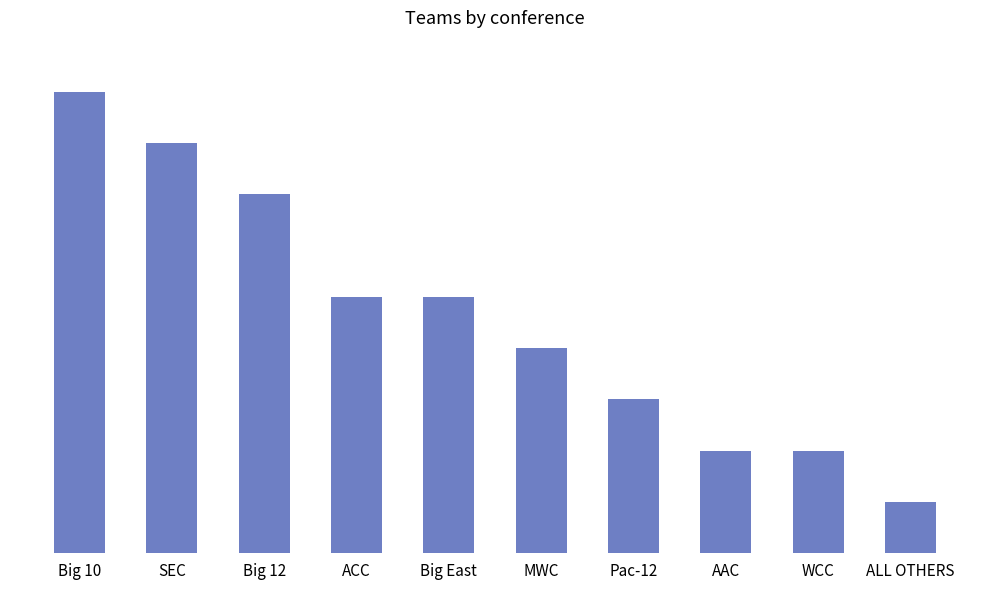

Does the chart contain any negative values?

No